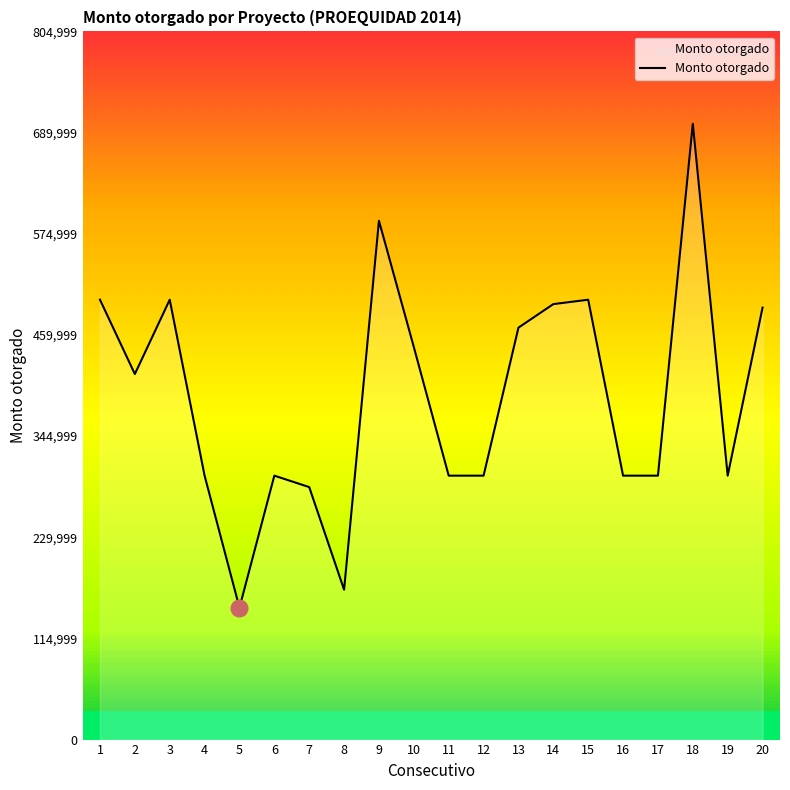

How many lines are shown in the chart?

1